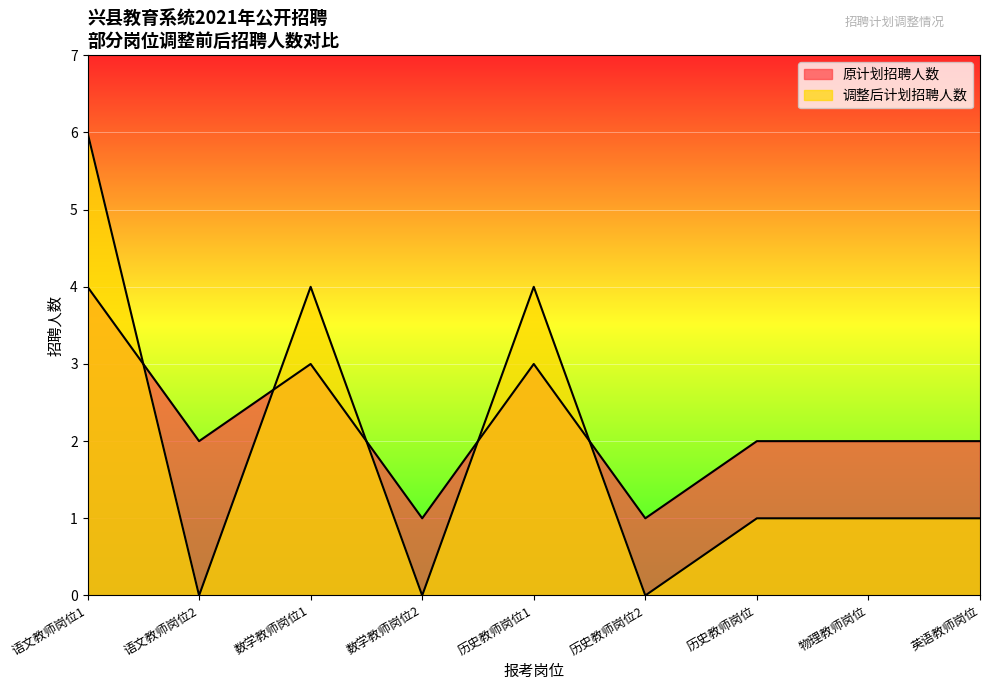

Which has a higher value, 数学教师岗位2 or 数学教师岗位1?

数学教师岗位1